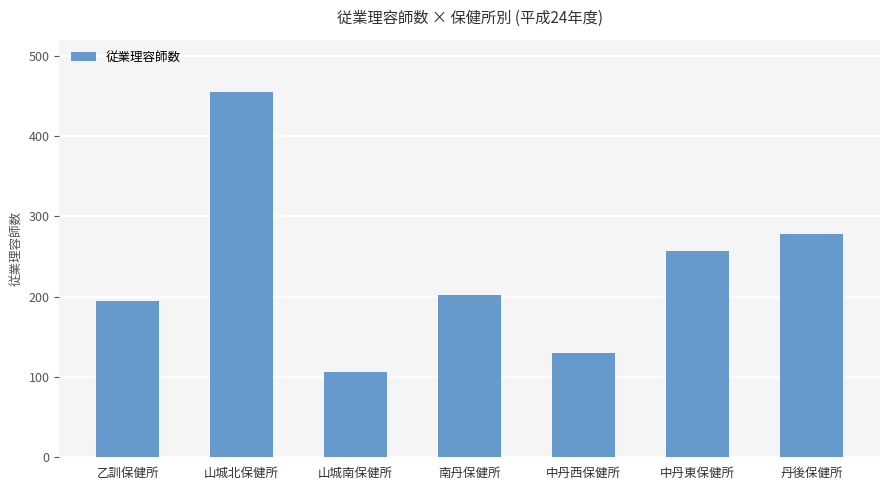

How many data points are less than 202?

3